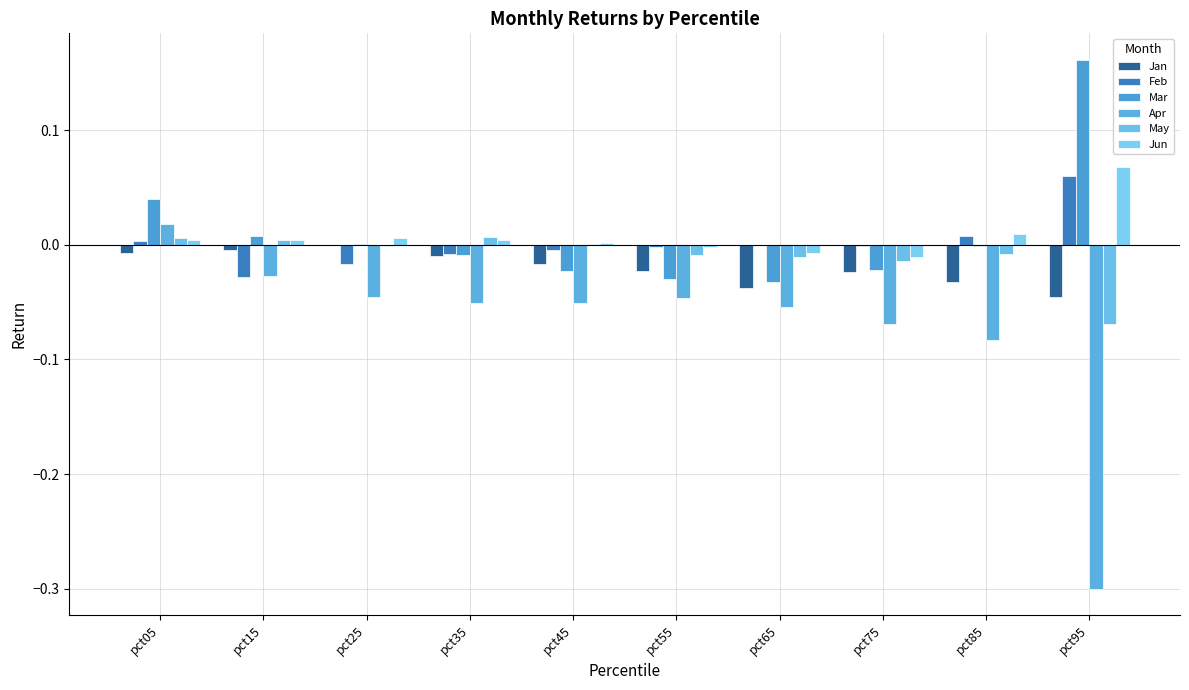

What is the minimum value shown in the chart?

-0.3